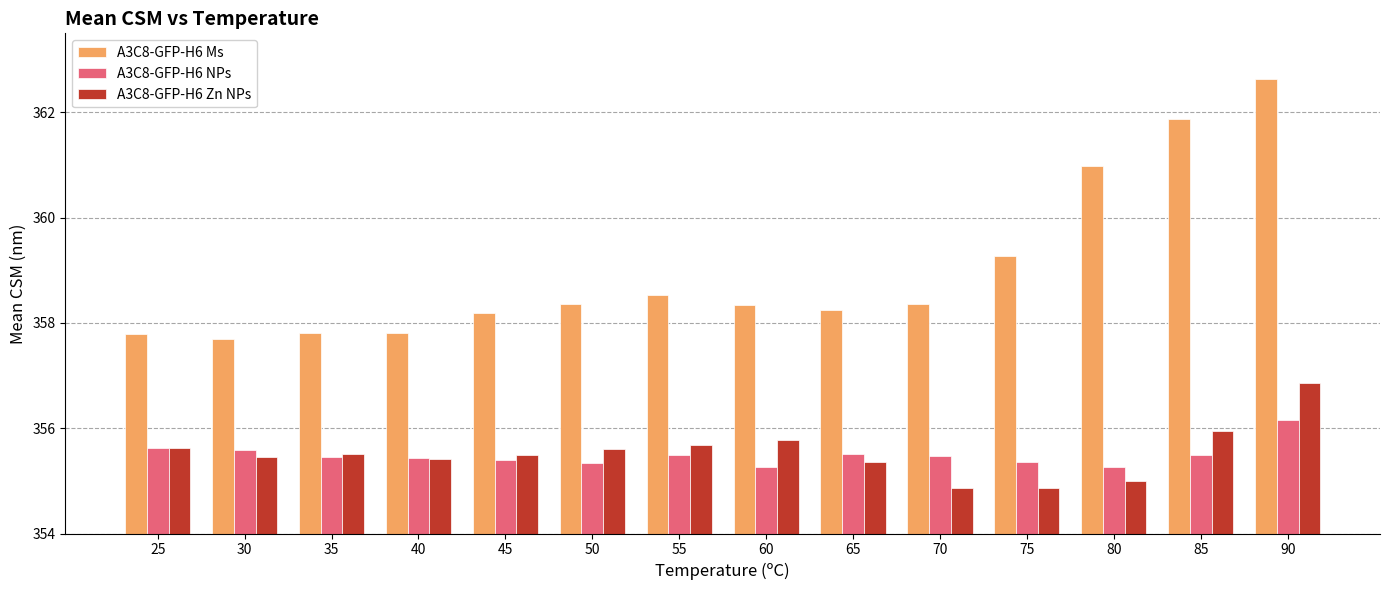

The A3C8-GFP-H6 Ms series shows 358.4 at 50. True or false?

True